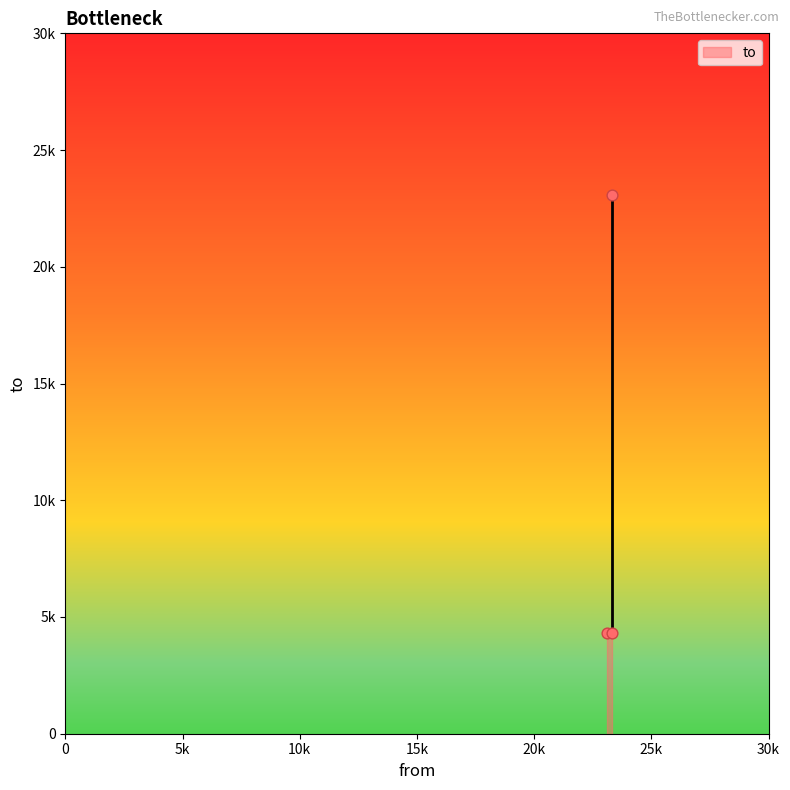

What is the change in value from 23310 to 23310?

+18773